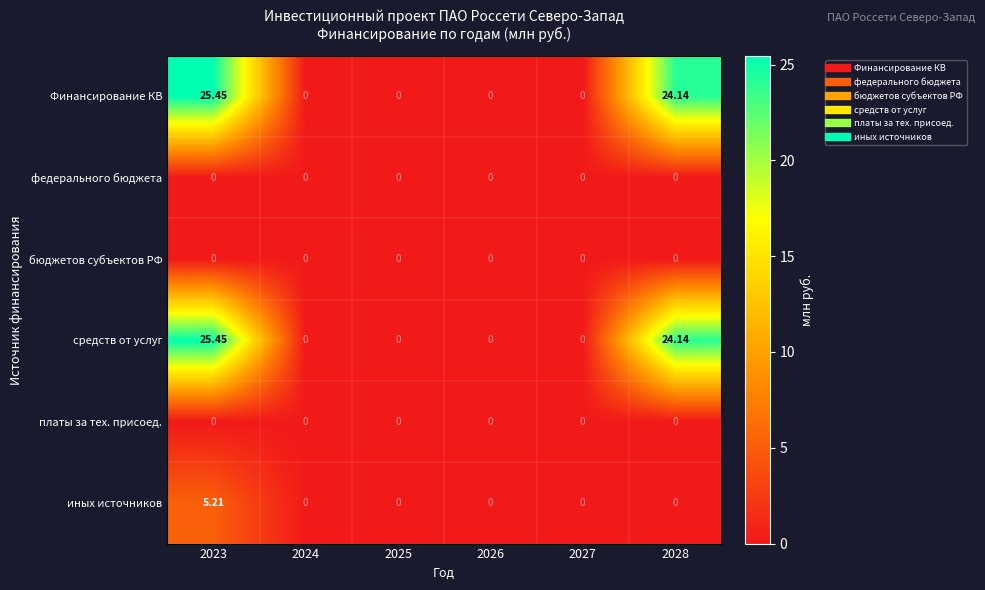

Count the number of data series in this chart.

6